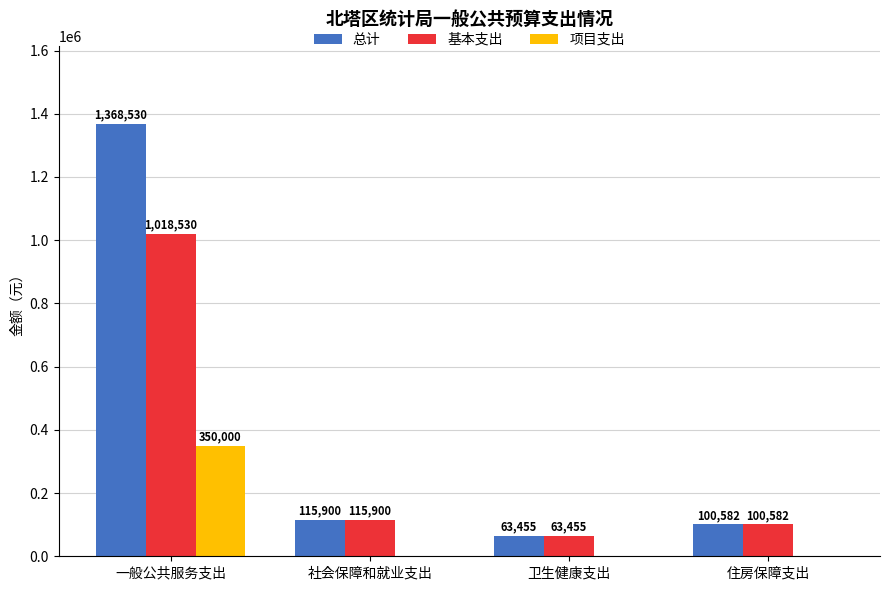

How many series are shown in this chart?

3